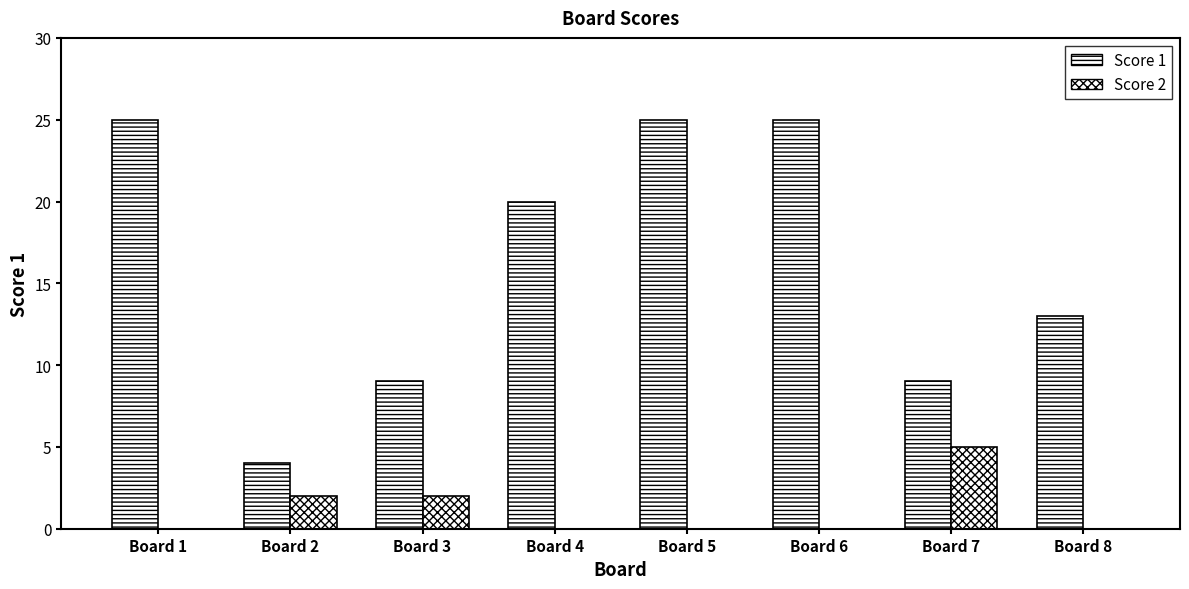

How many groups of bars are there?

8